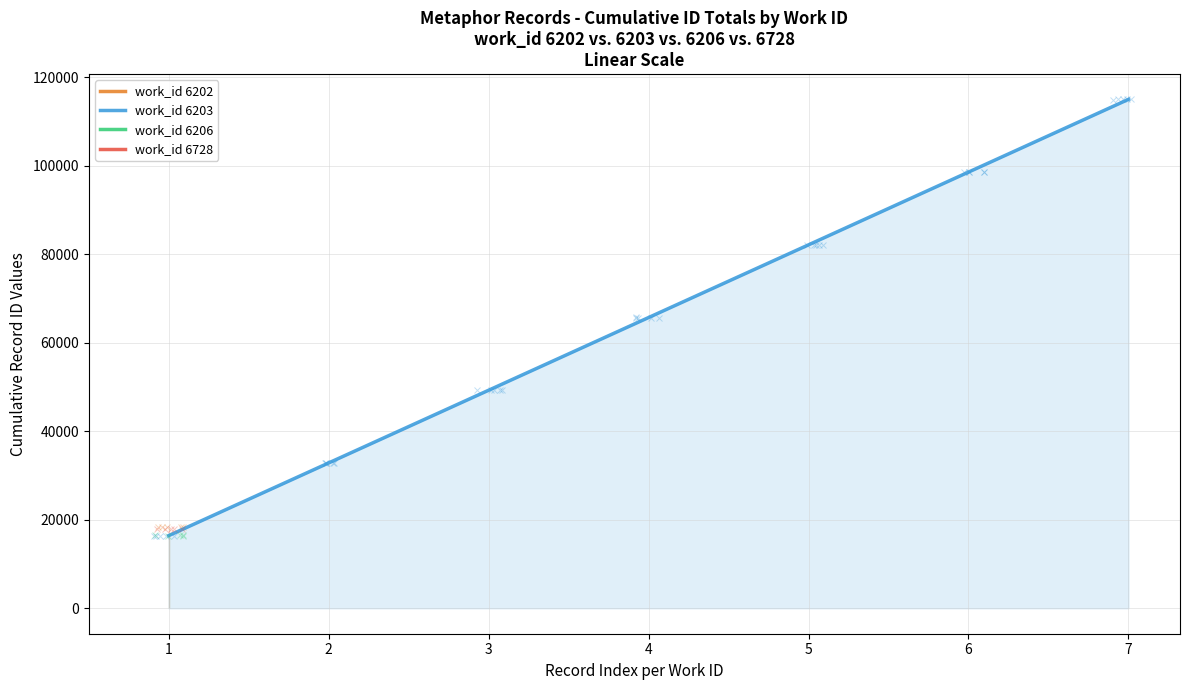

What is the value of the 7th point from the left?

114963